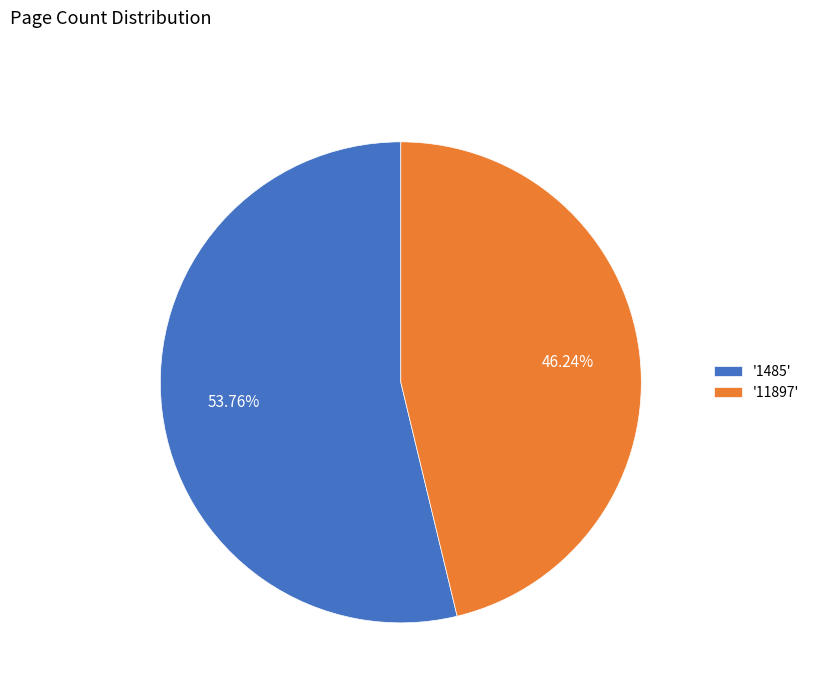

Approximately how many times larger is the value at '1485' compared to '11897'?

1.2